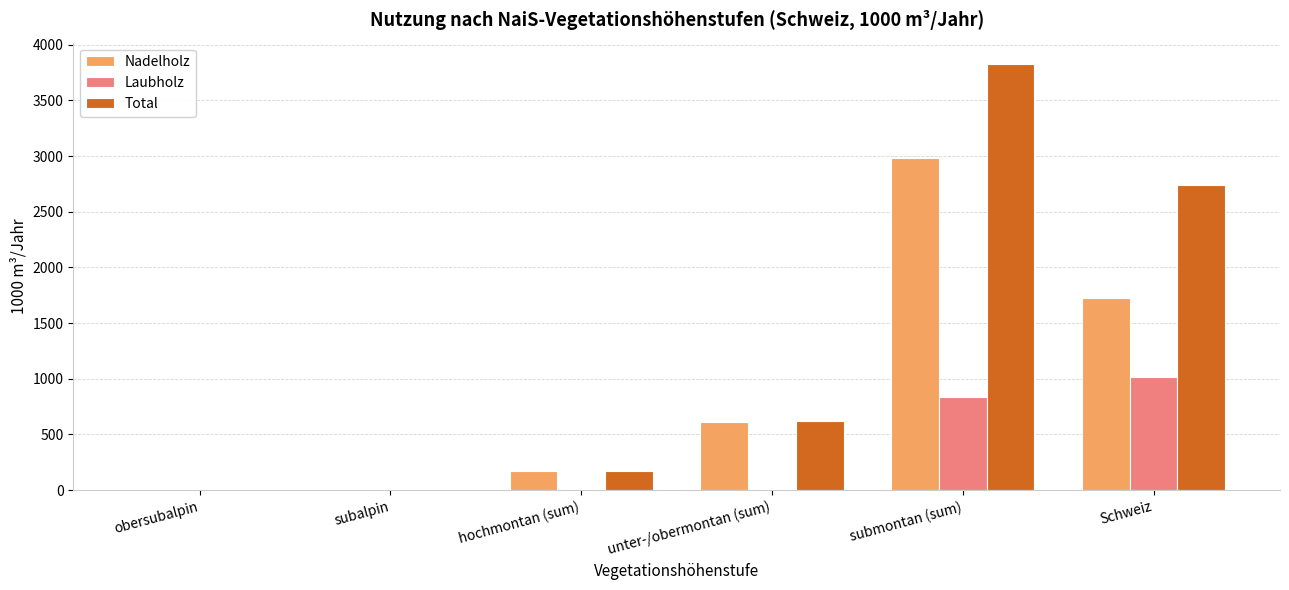

What is the sum of all Total values?

7367